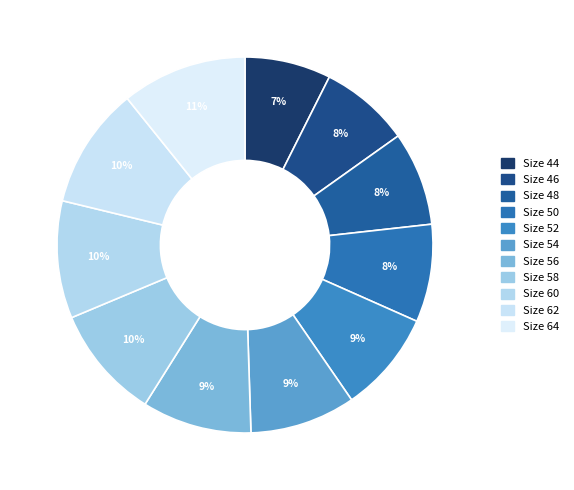

What is the largest slice in the pie chart?

64